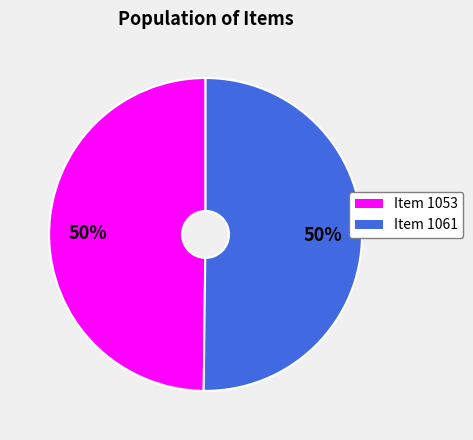

Is it true that Item 1061 is 50% of the pie?

True